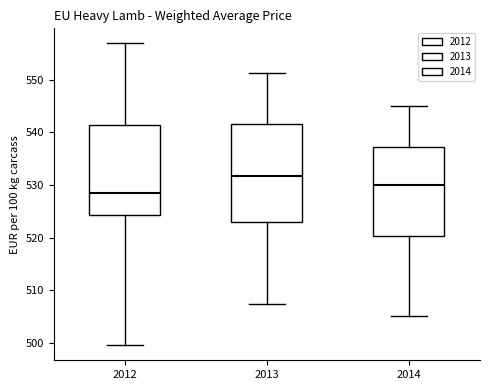

Reading left to right, read every box against the y-axis: the position of its median line, the range the box covers, and the ends of its whiskers. The values are not printed on the chart, so give them approximately, as read against the axis.

2012: median 529, box 524 to 541, whiskers 500 to 557
2013: median 532, box 523 to 542, whiskers 508 to 551
2014: median 530, box 520 to 537, whiskers 505 to 545